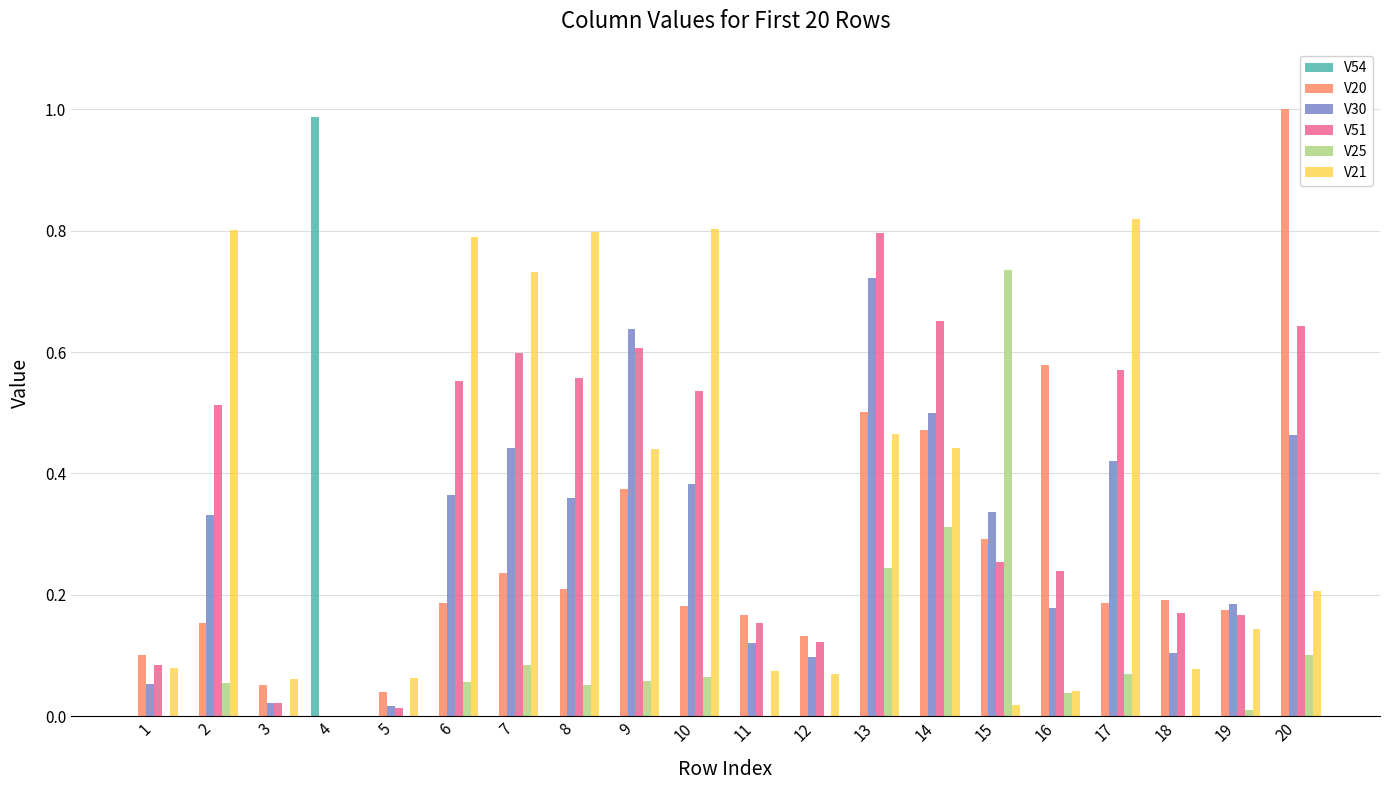

What is the total value across all series at 10?

2.0